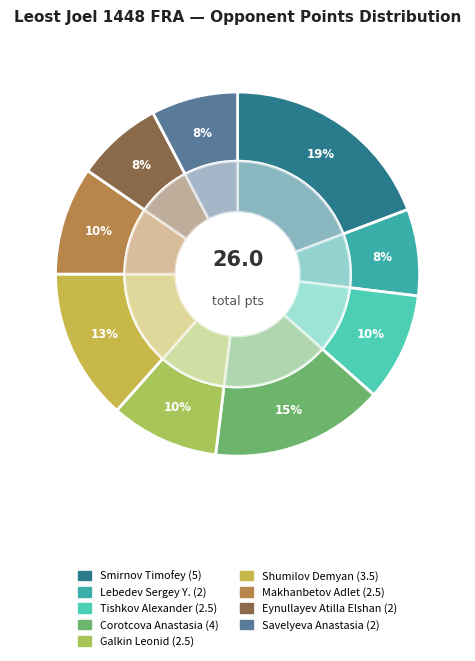

How many segments does this pie chart have?

9